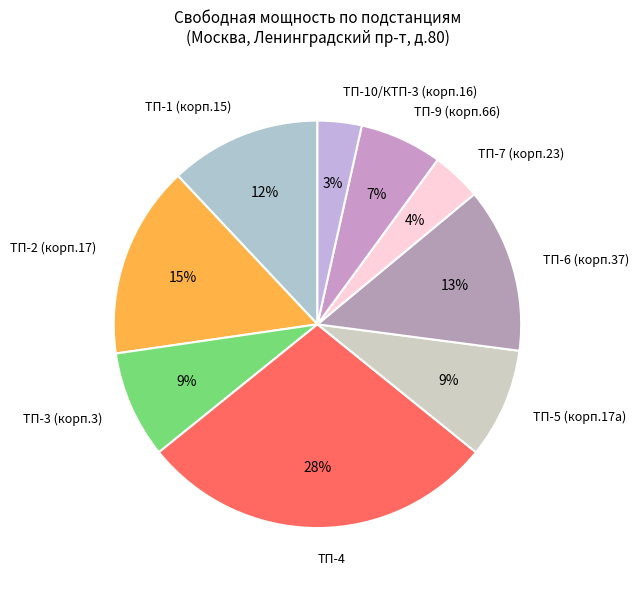

Combined, do ТП-6 (корп.37) and ТП-9 (корп.66) account for over 50%?

No